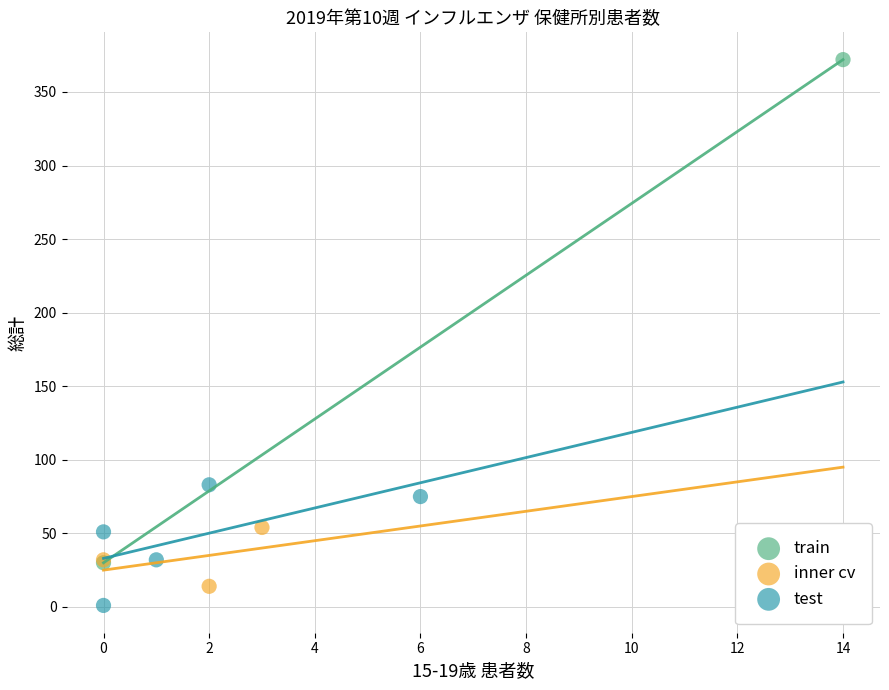

What are all the series names shown in the legend?

train, inner cv, test